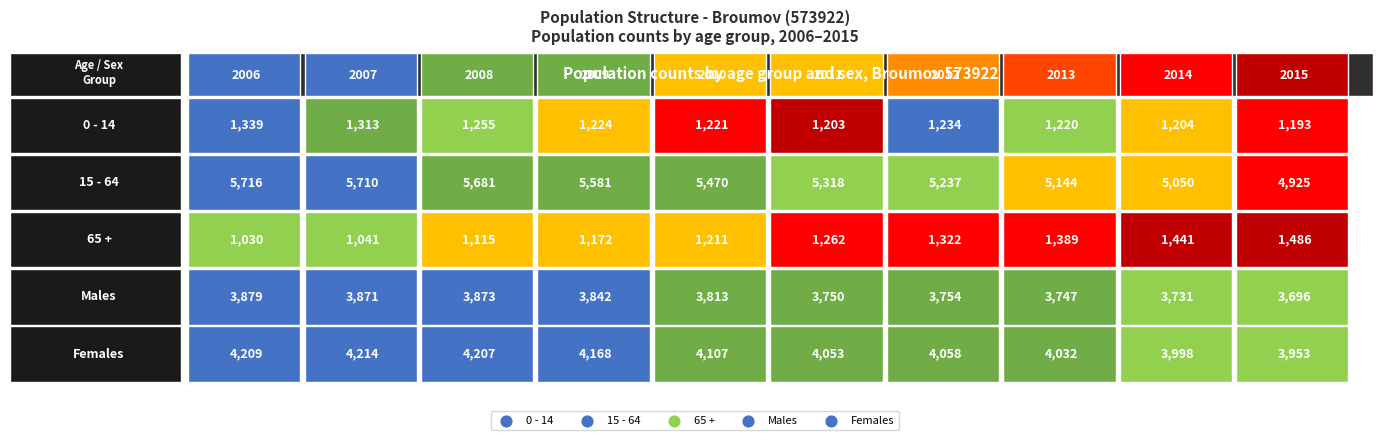

Reading right to left, list all the values displayed in this chart.

0 - 14: 1193	1204	1220	1234	1203	1221	1224	1255	1313	1339
15 - 64: 4925	5050	5144	5237	5318	5470	5581	5681	5710	5716
65 +: 1486	1441	1389	1322	1262	1211	1172	1115	1041	1030
Males: 3696	3731	3747	3754	3750	3813	3842	3873	3871	3879
Females: 3953	3998	4032	4058	4053	4107	4168	4207	4214	4209